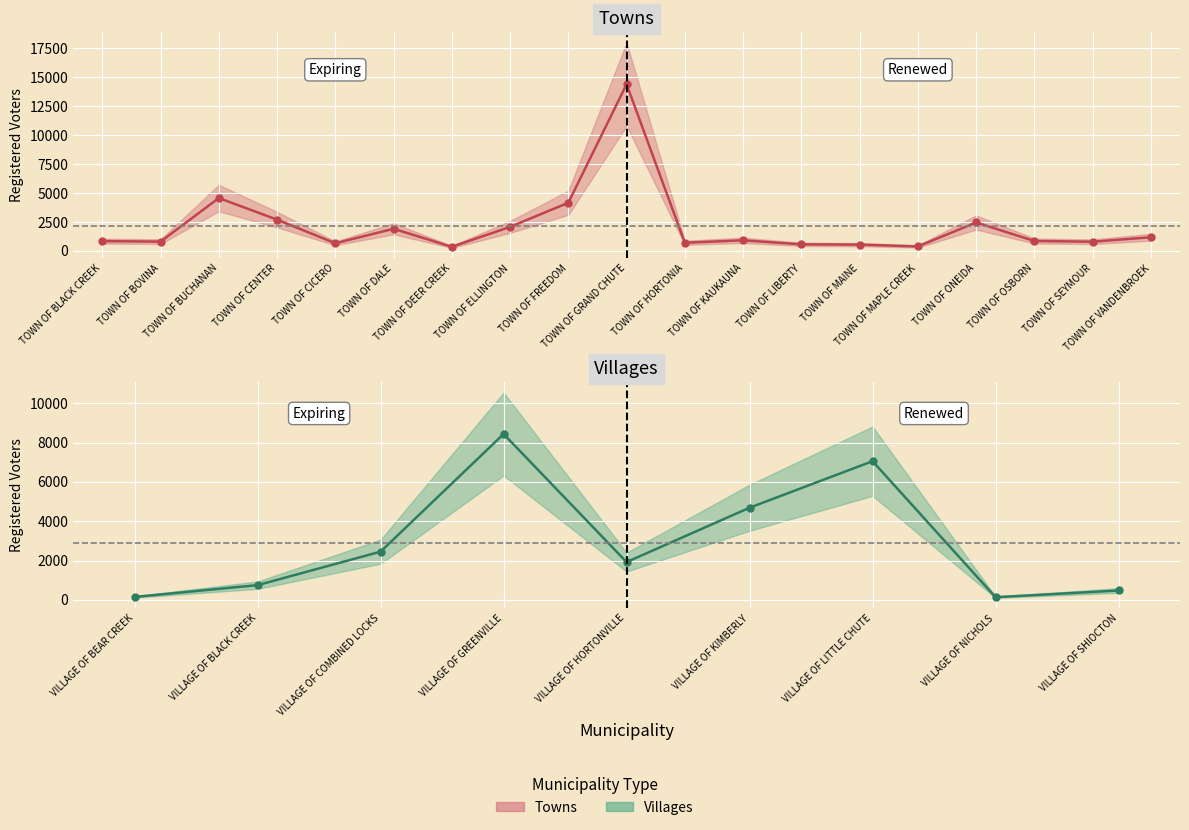

The value at TOWN OF MAPLE CREEK is 387. True or false?

True